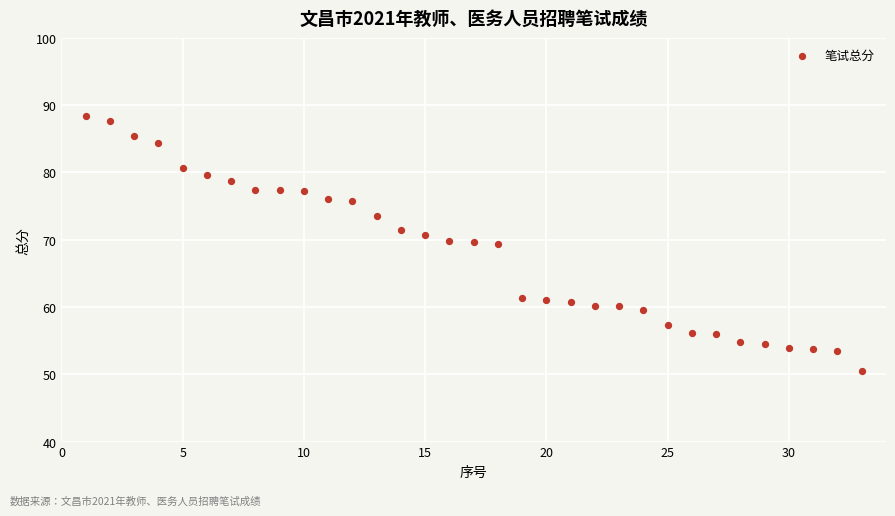

What is the range of X values (max minus min)?

32.0